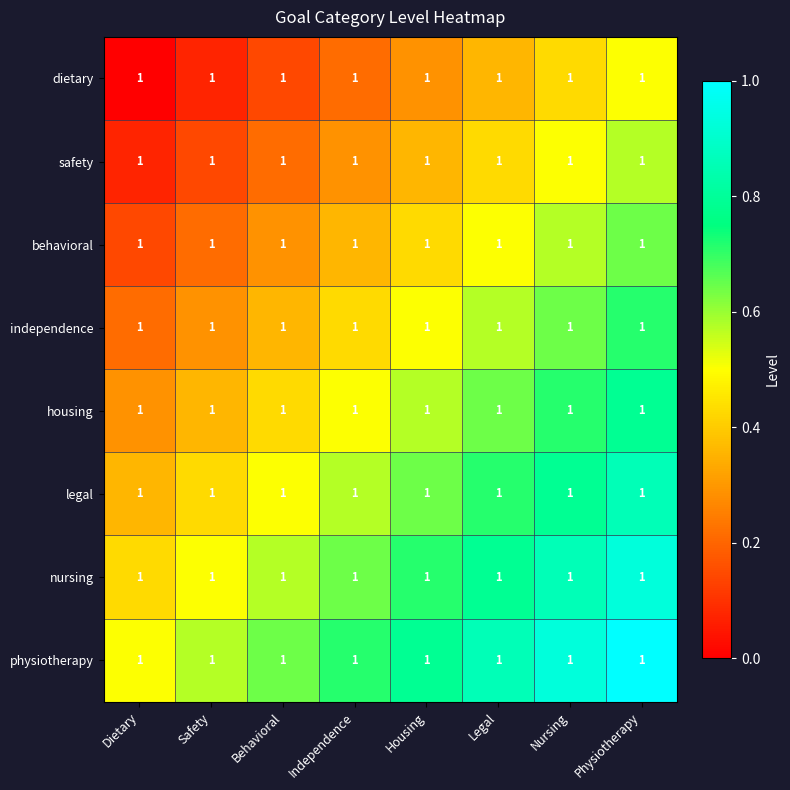

Between Dietary and Behavioral, which series saw the biggest shift?

physiotherapy